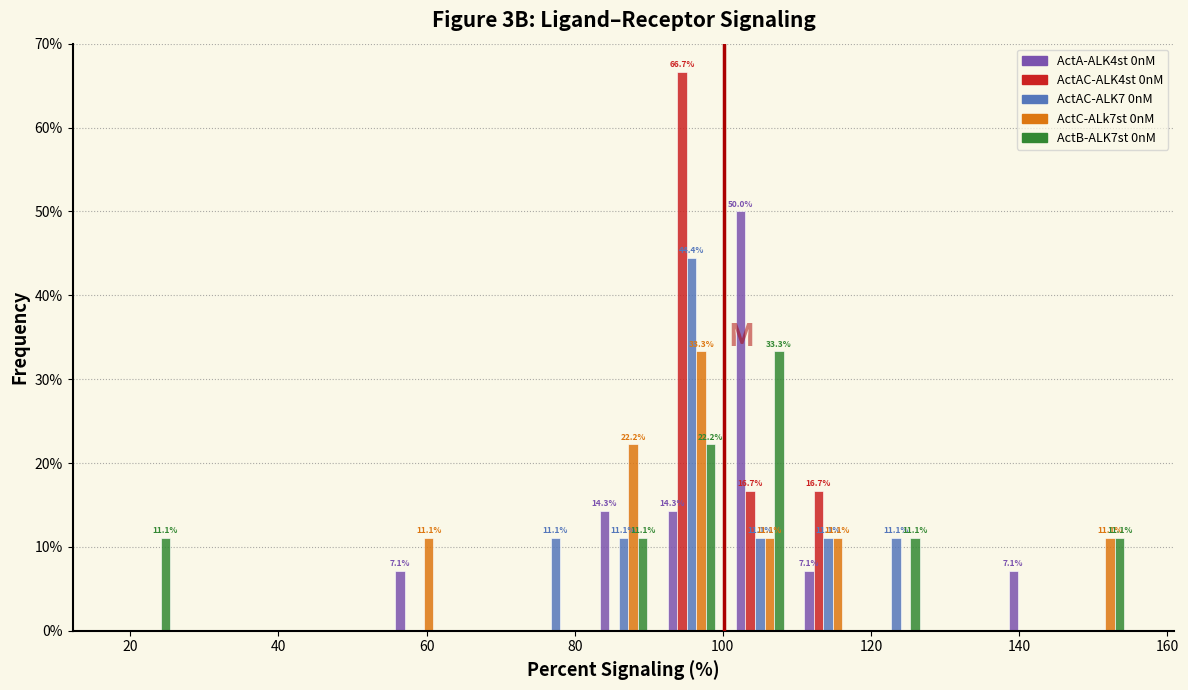

In the ActAC-ALK4st 0nM series, which range on the x-axis has the tallest bar?

92 to 100